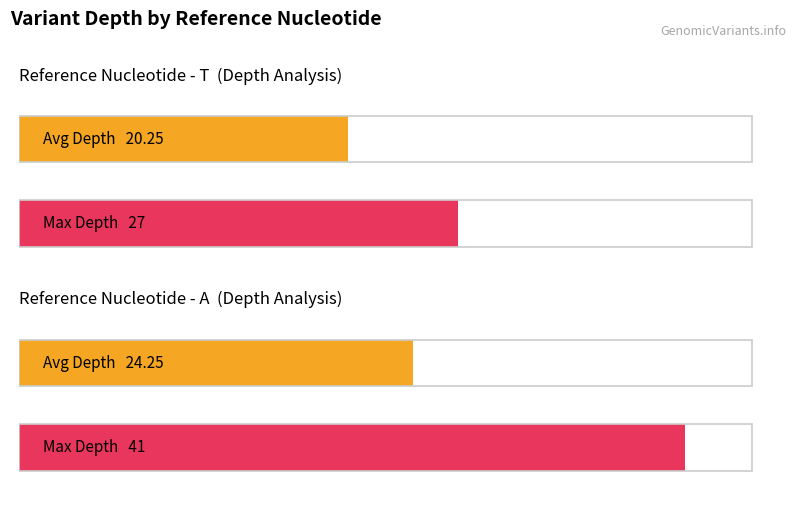

What is the maximum value shown in the chart?

41